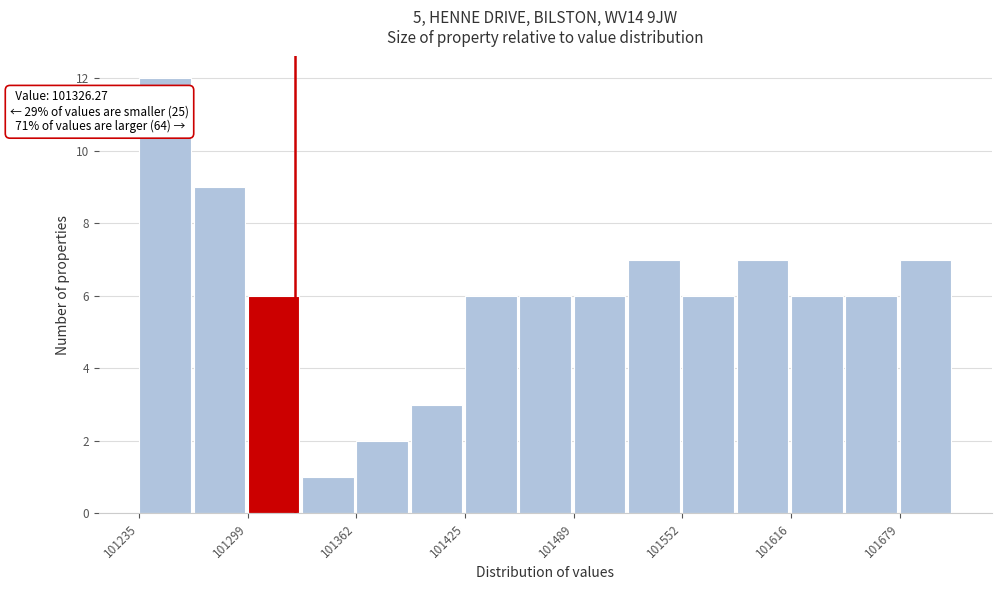

Read against the x-axis, roughly where is the centre of the tallest bar?

101250